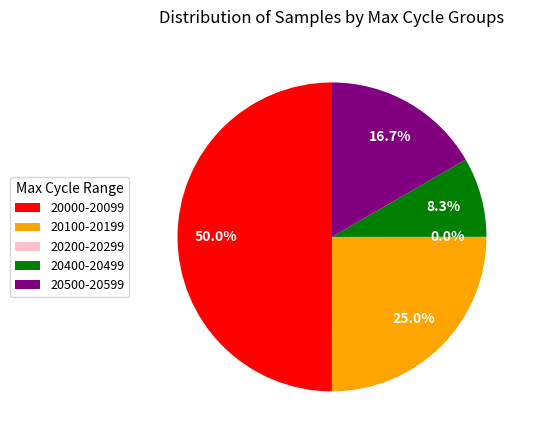

What percentage is NOT represented by 28?

91.7%